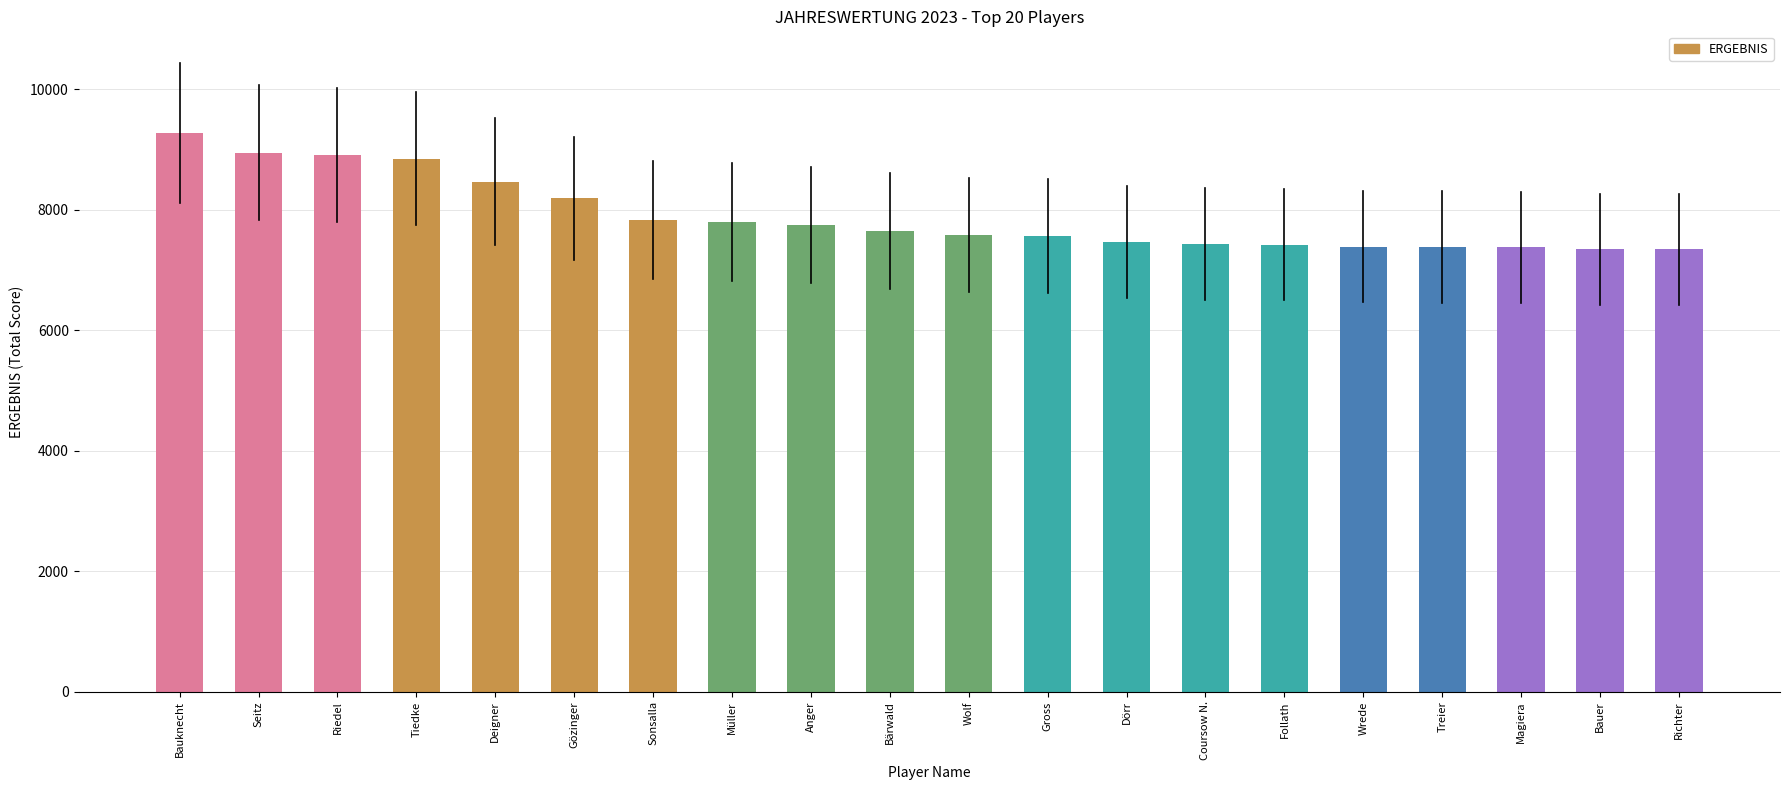

What is the sum of all values?

158010